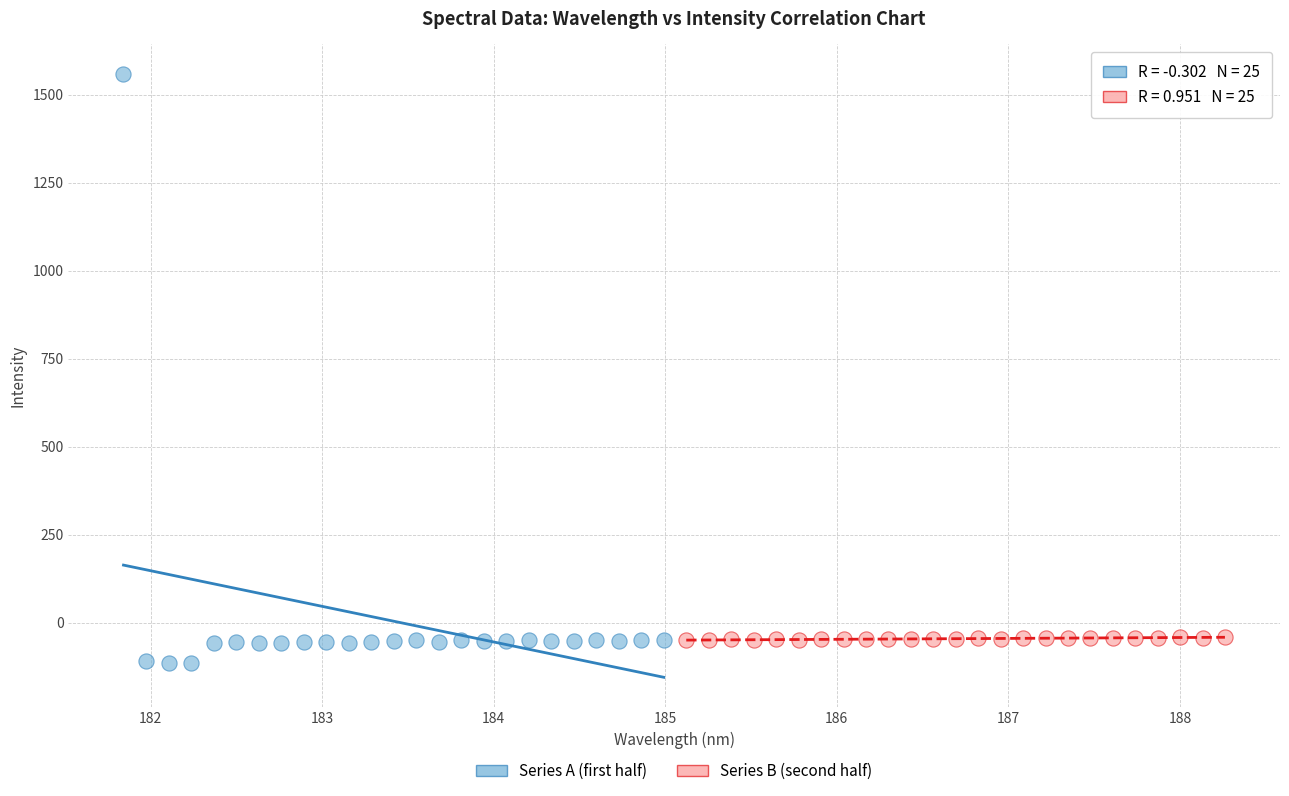

Which series contains the highest Y value?

Series A (first half)